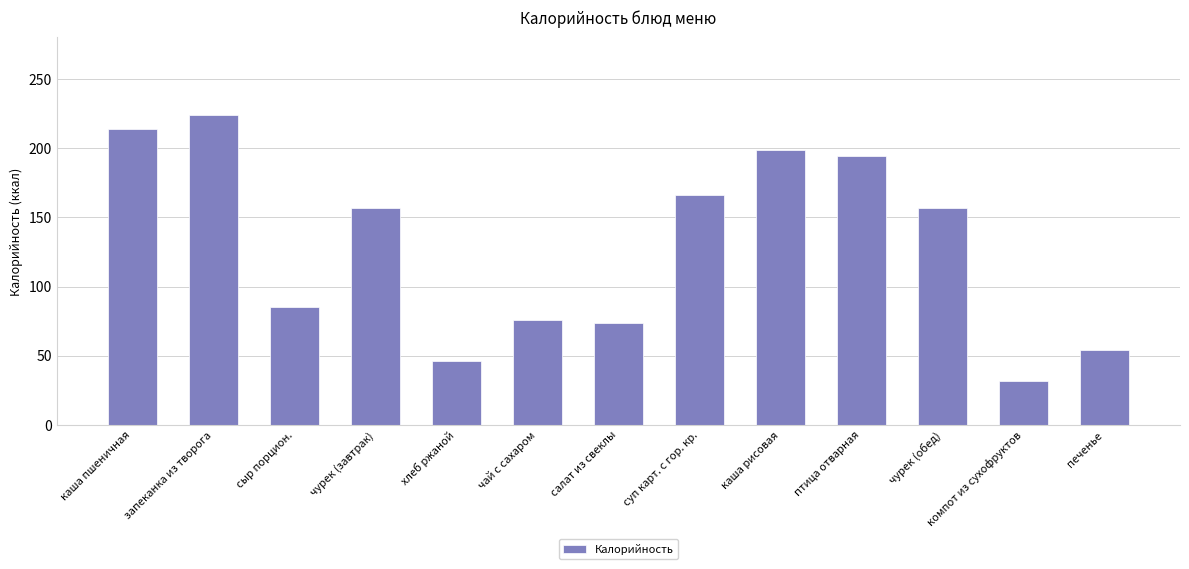

Read the value at чурек (обед).

157.0